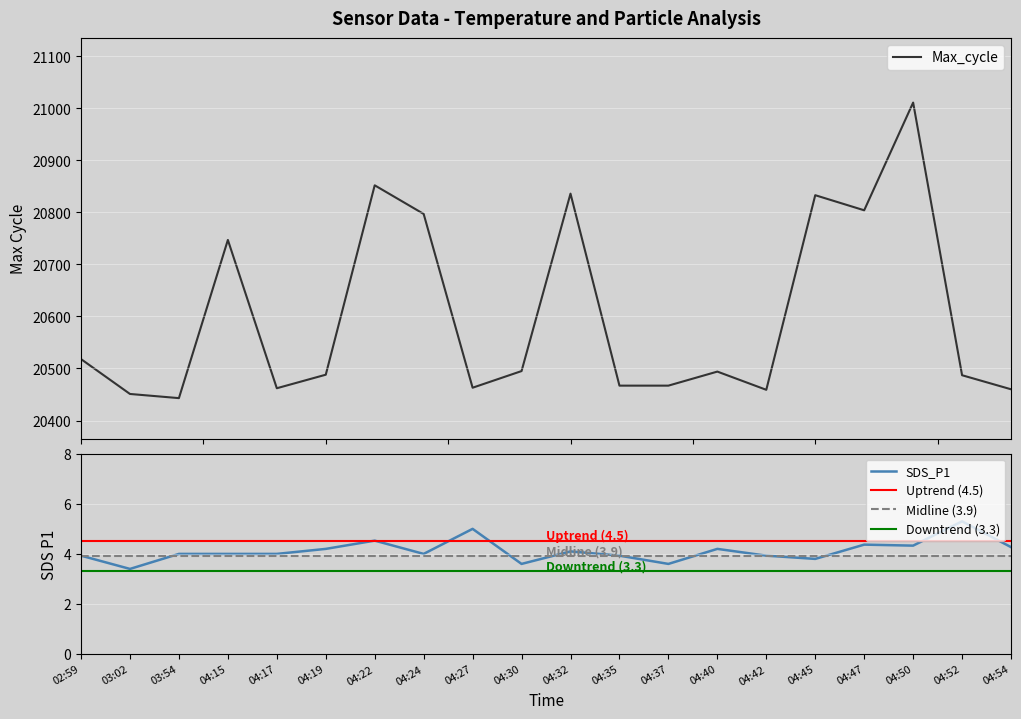

At how many categories does at least one series exceed 9414?

20